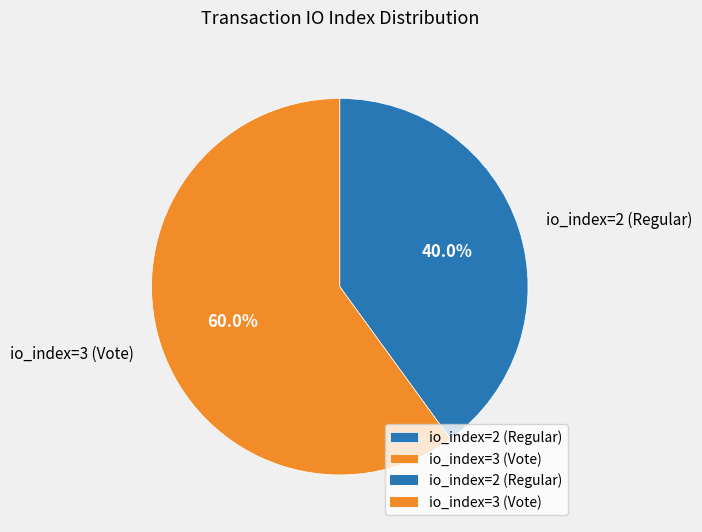

Does any single category account for the majority?

Yes